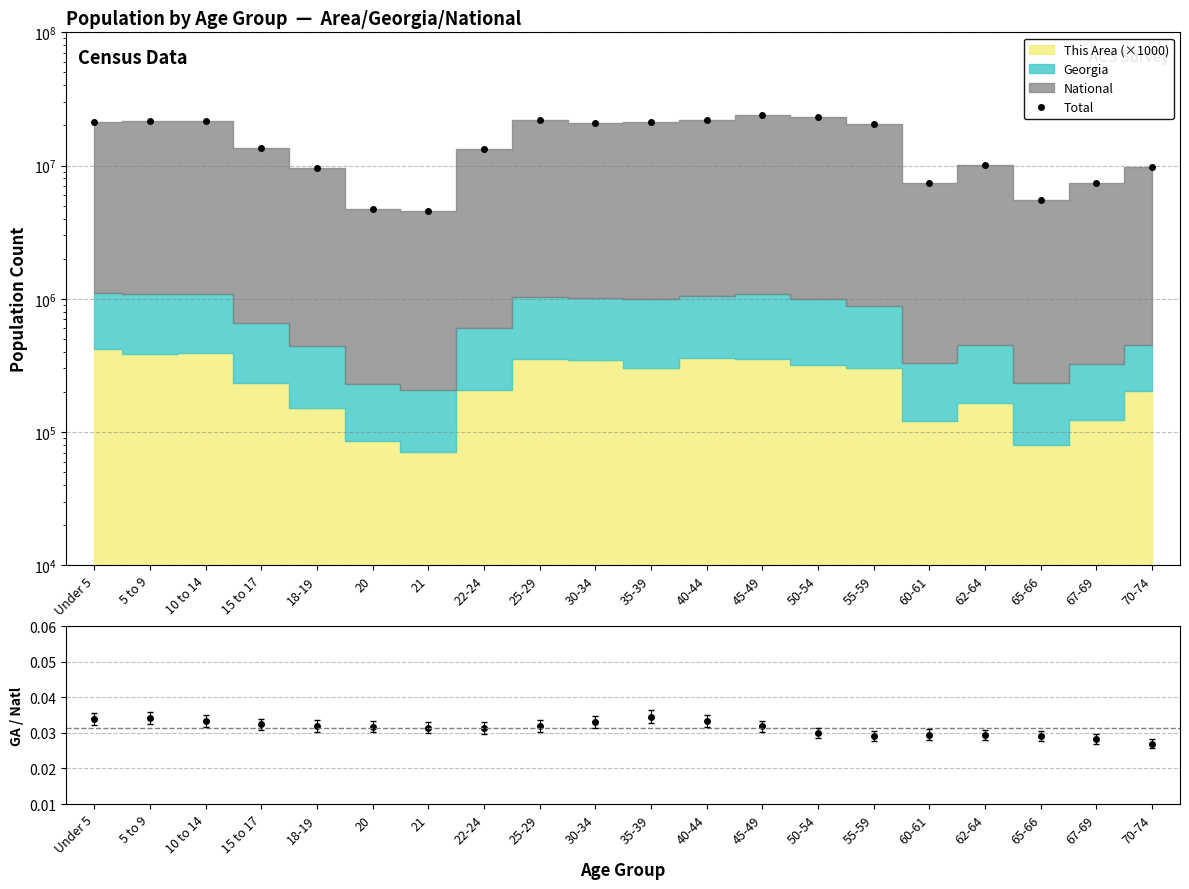

In Georgia/National, how many points are lower than both neighbors (excluding endpoints)?

2